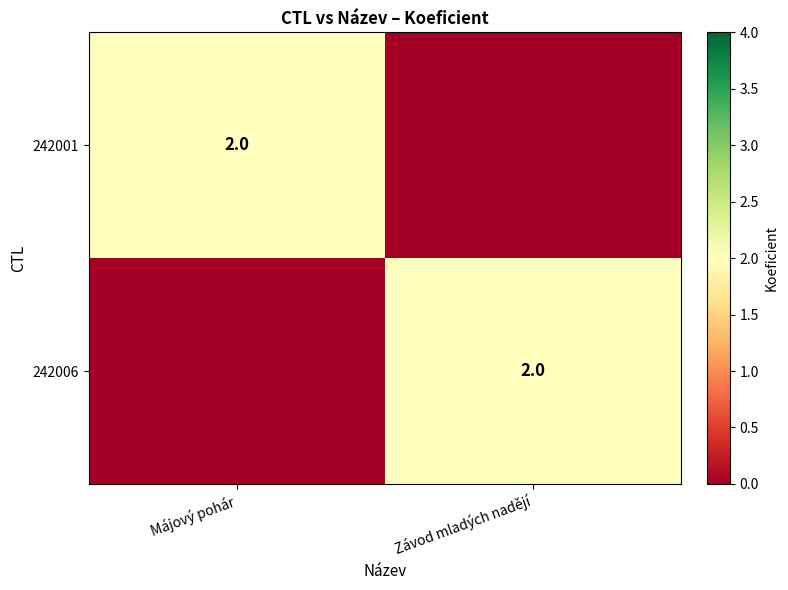

Is it true that 242001 equals 2 at Májový pohár?

True